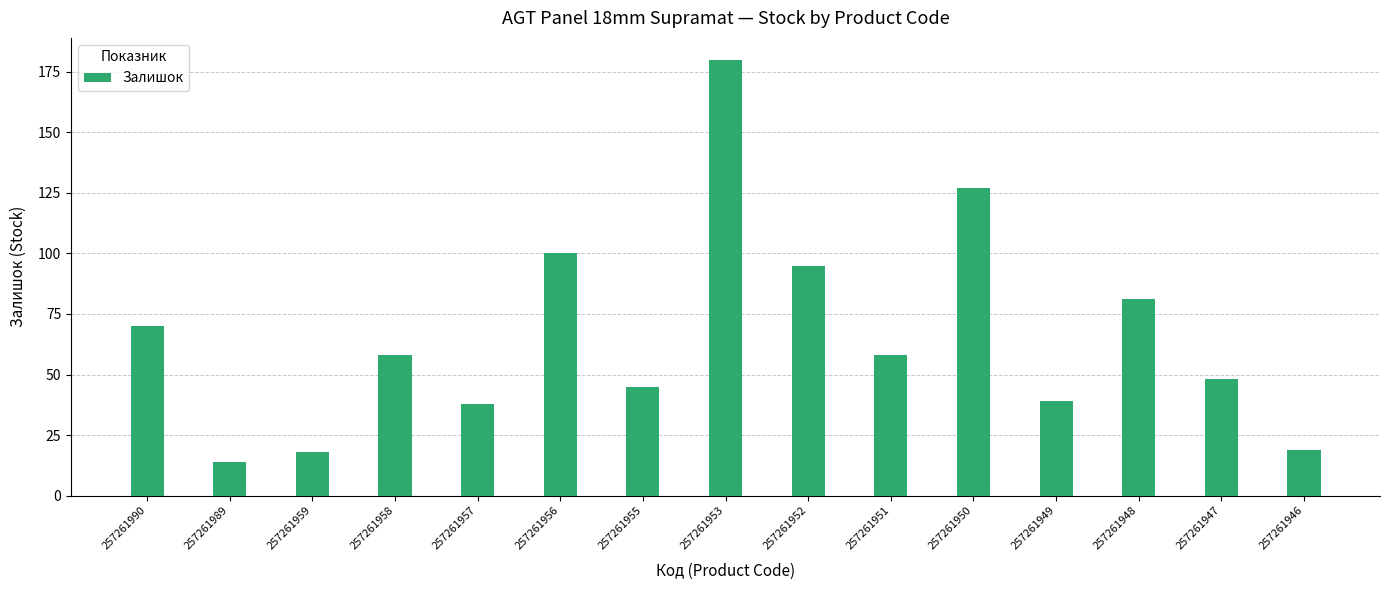

Which label corresponds to the smallest value in the chart?

257261989